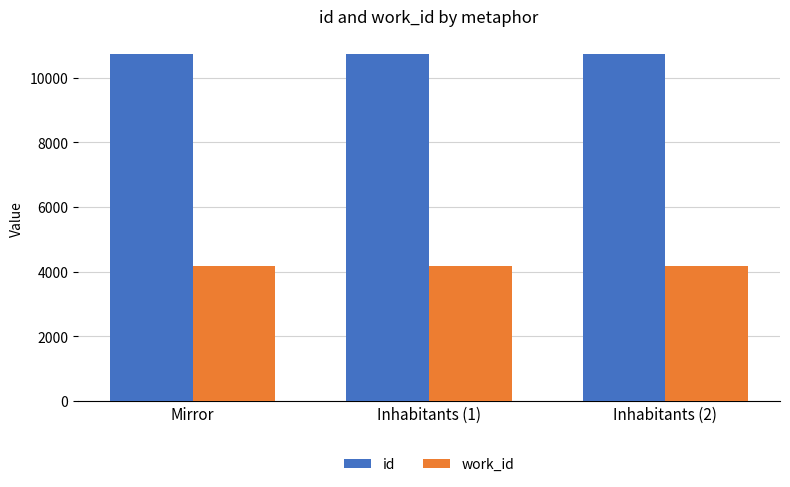

How many bars are there in total?

6